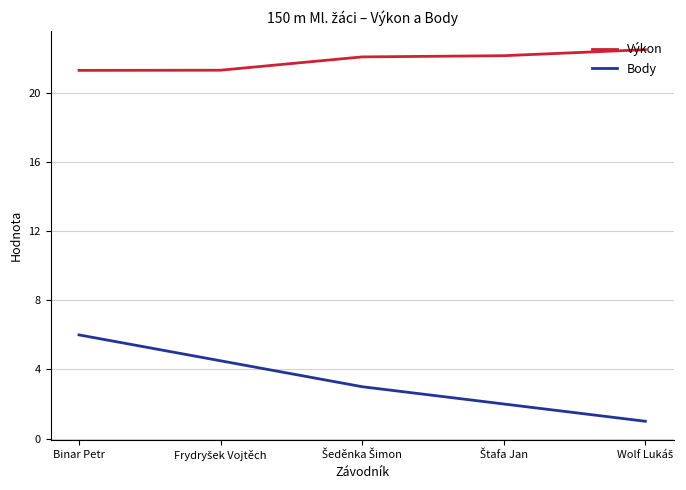

What is the maximum value for Body?

6.0